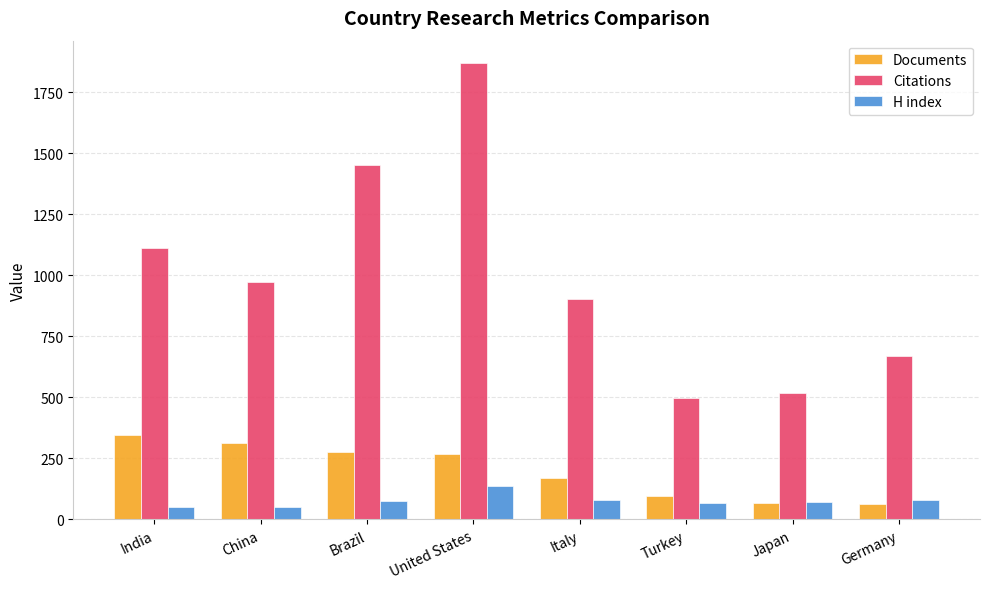

Is it true that Citations equals 278 at China?

False